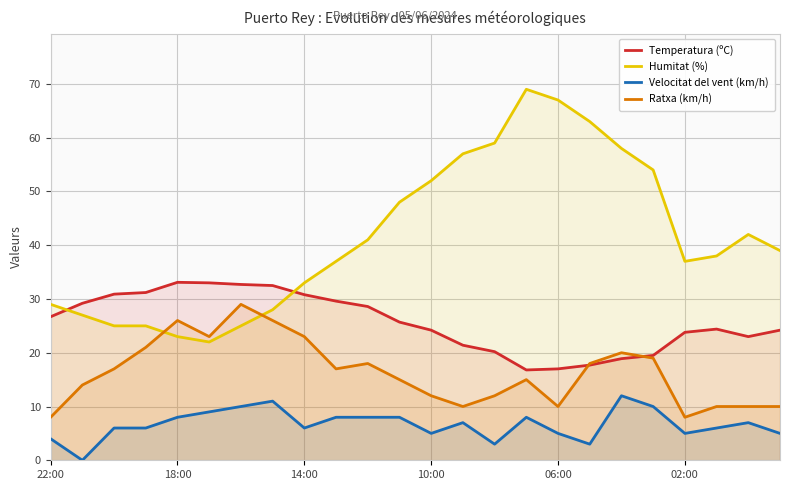

How many categories are shown in the chart?

24